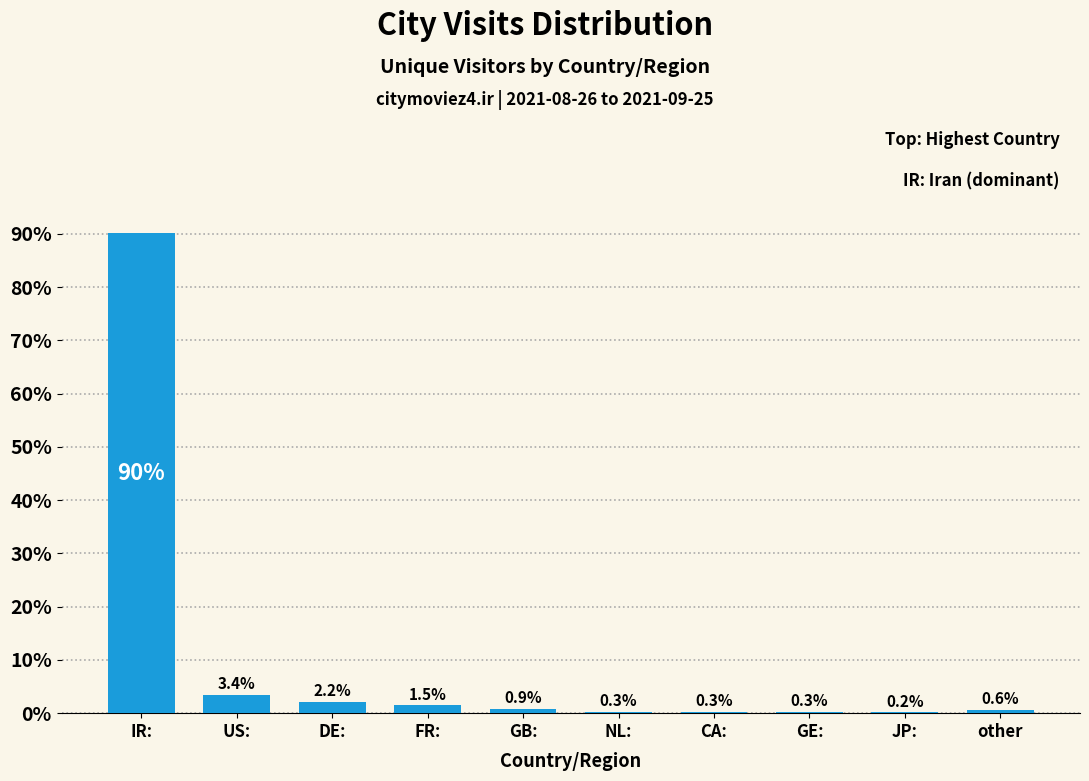

Reading left to right, transcribe all the data shown in this chart.

IR:=90.1	US:=3.4	DE:=2.2	FR:=1.5	GB:=0.9	NL:=0.3	CA:=0.3	GE:=0.3	JP:=0.2	other=0.6